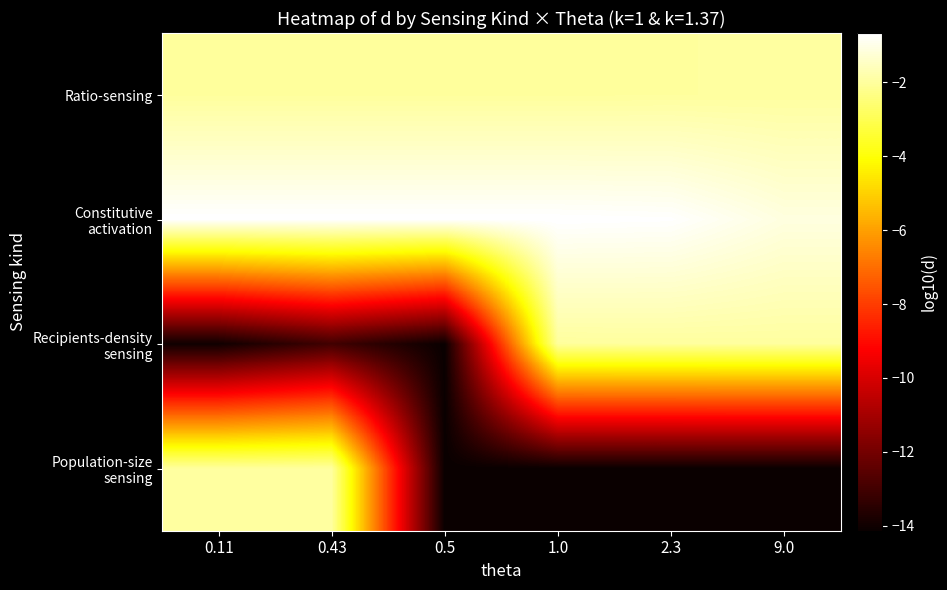

Between 0.11 and 0.5, which is larger?

0.5